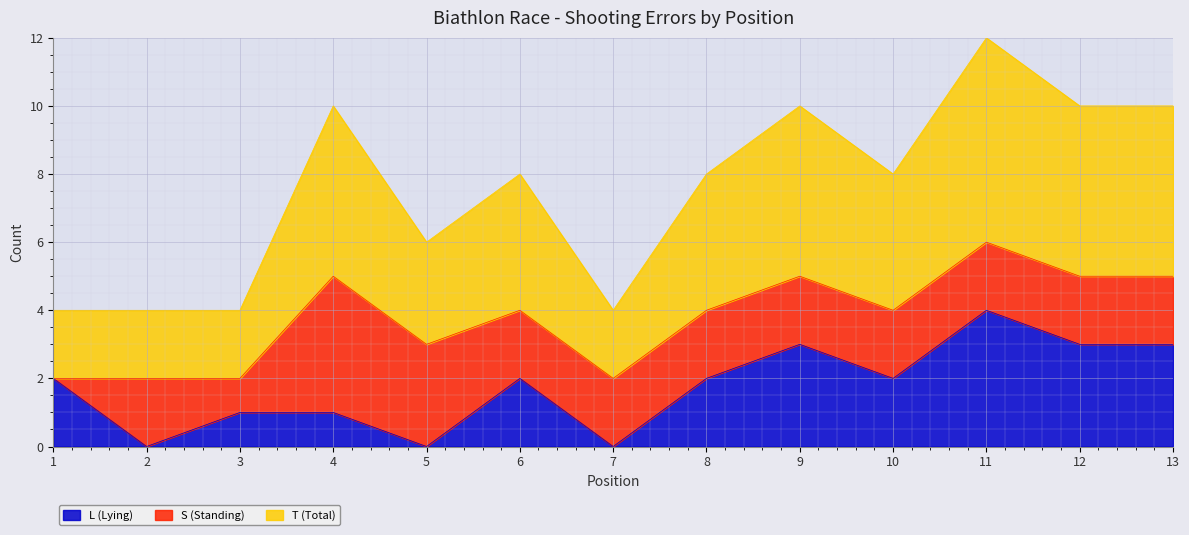

What is the minimum value for T (Total)?

2